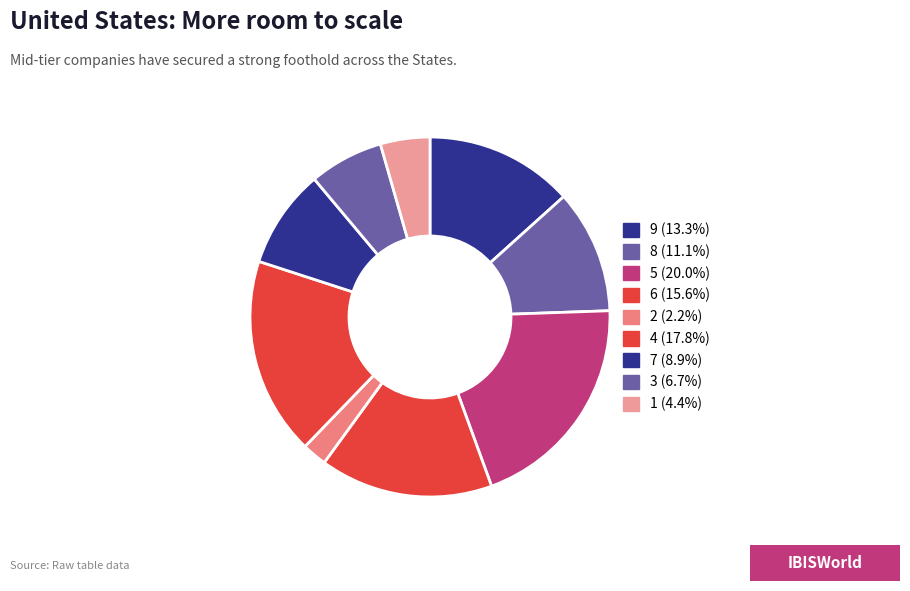

How many segments does this pie chart have?

9